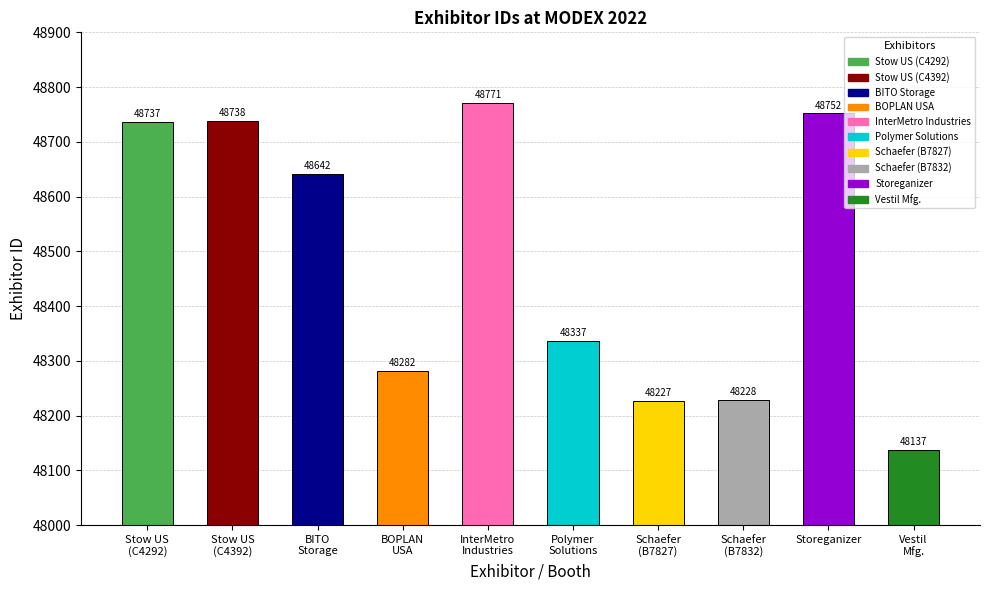

What is the value of the 4th bar from the left?

48282